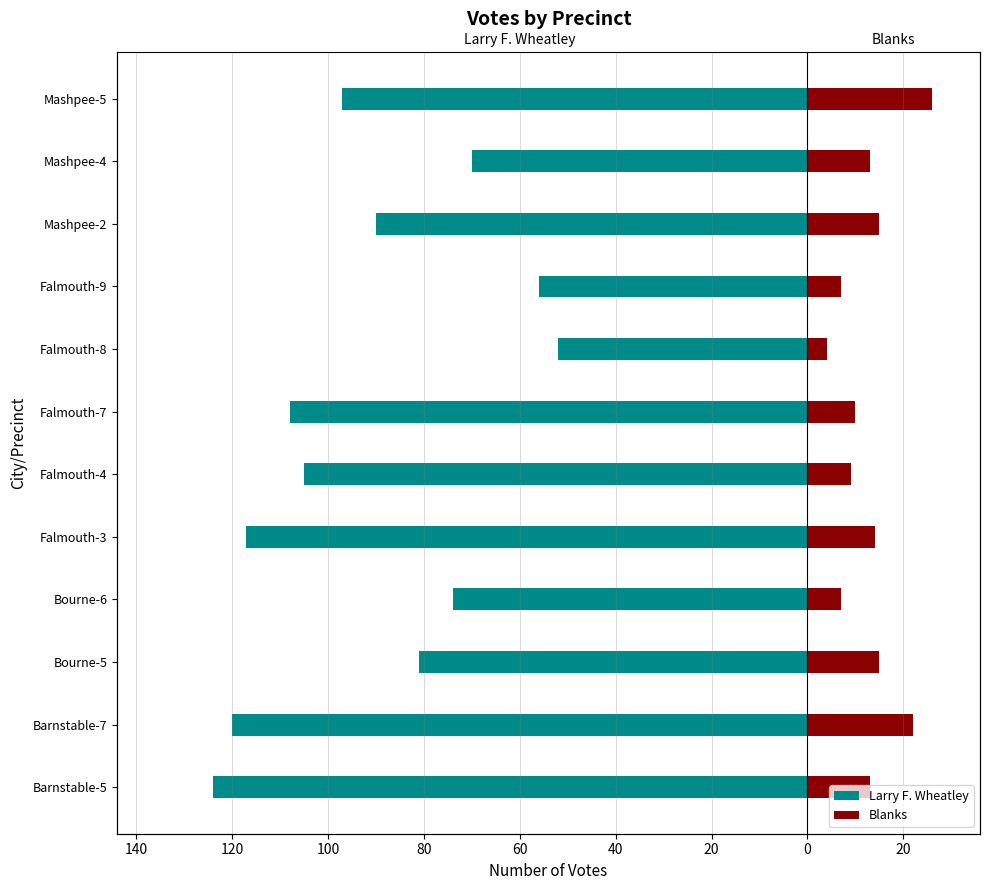

Count the number of data series in this chart.

2